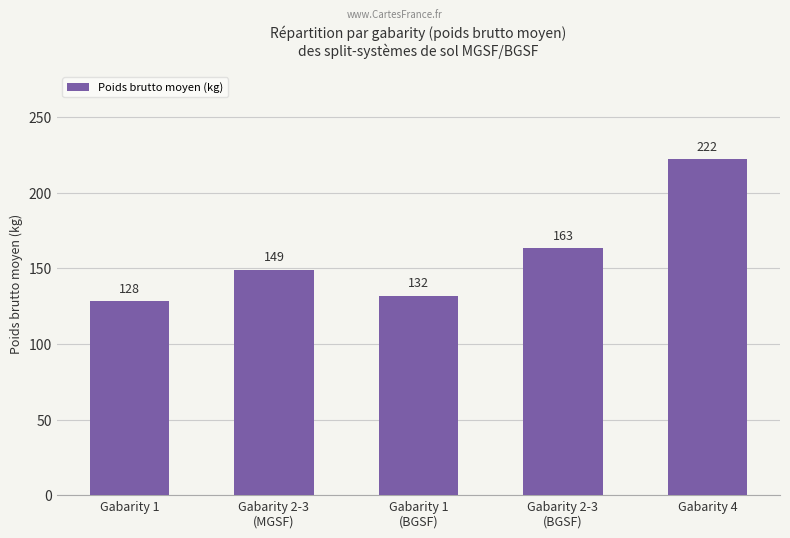

What is the label of the 4th bar from the left?

Gabarity 2-3
(BGSF)